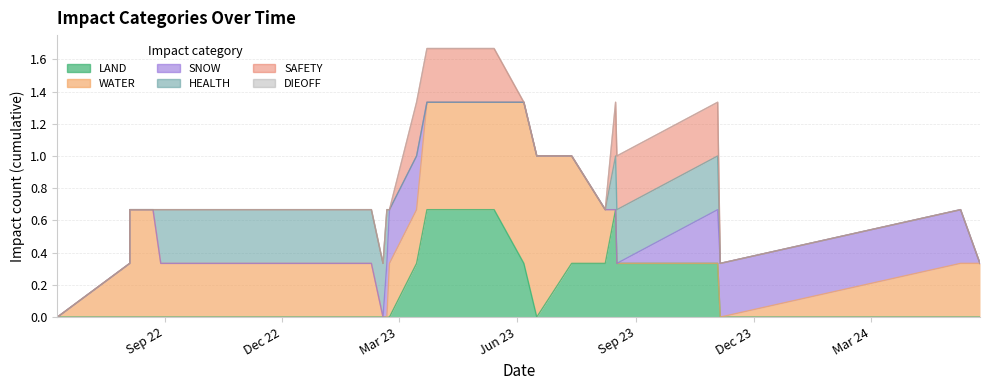

Between 2023-07-13 and 2024-05-24, which series saw the biggest shift?

LAND